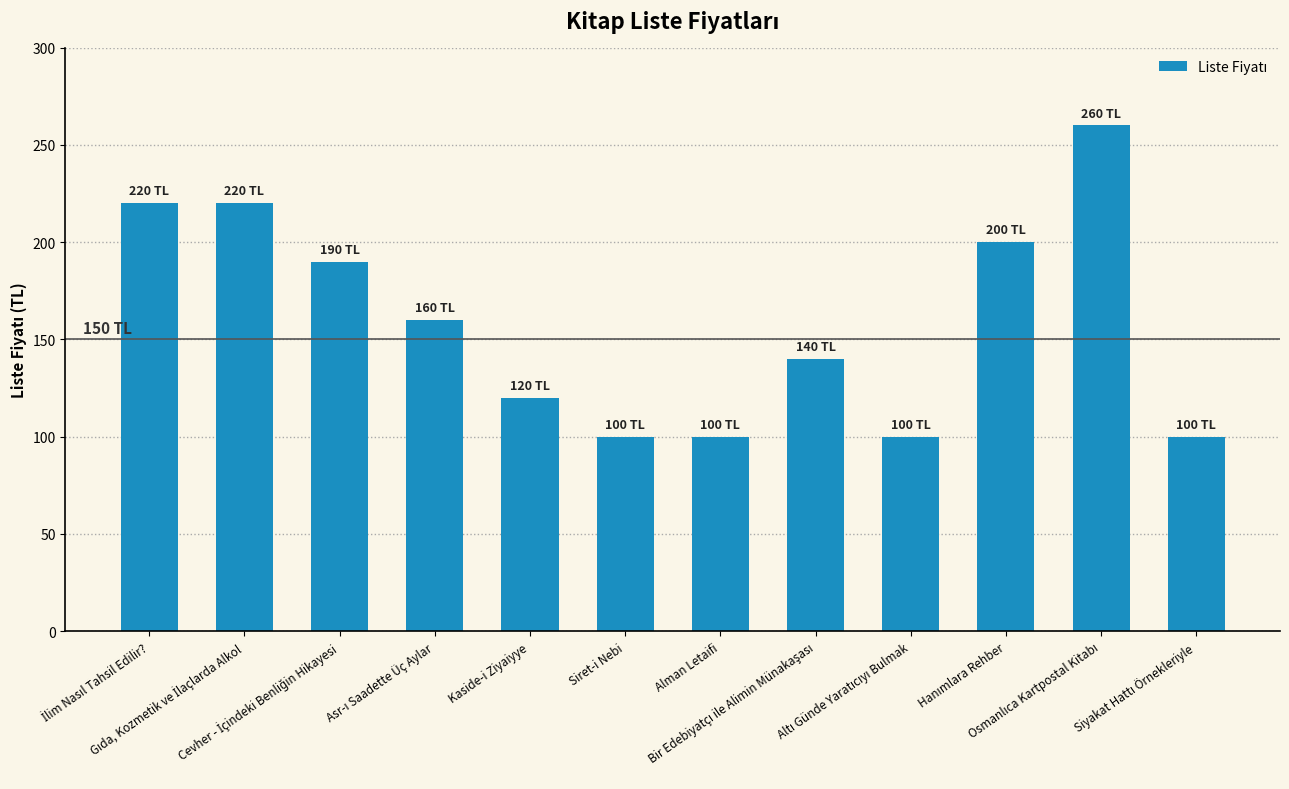

Reading left to right, list all the values displayed in this chart.

220	220	190	160	120	100	100	140	100	200	260	100